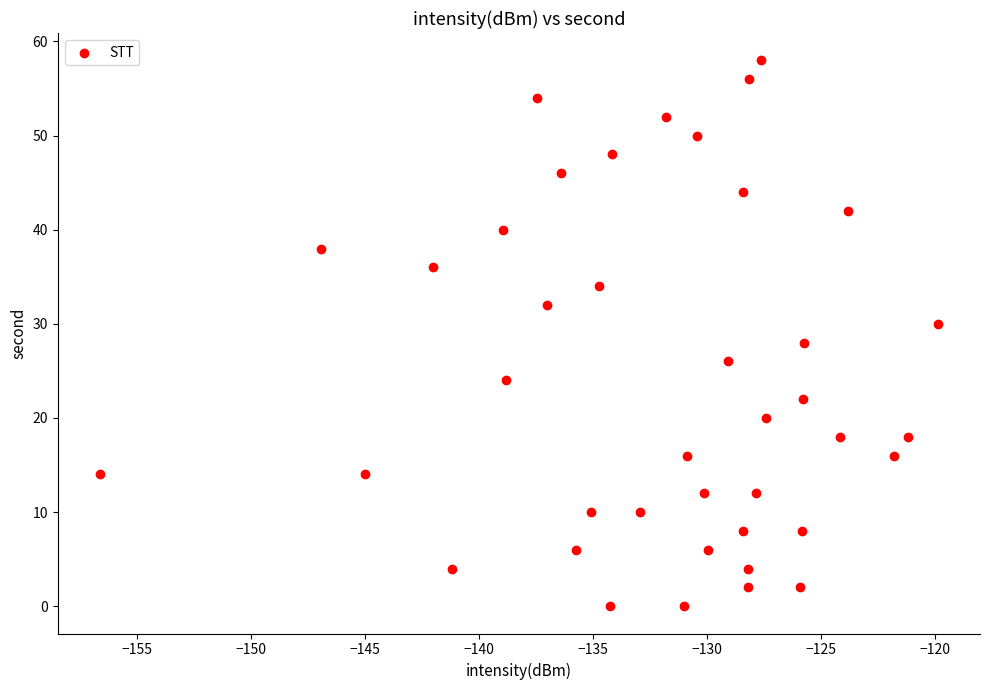

What is the range of Y values (max minus min)?

58